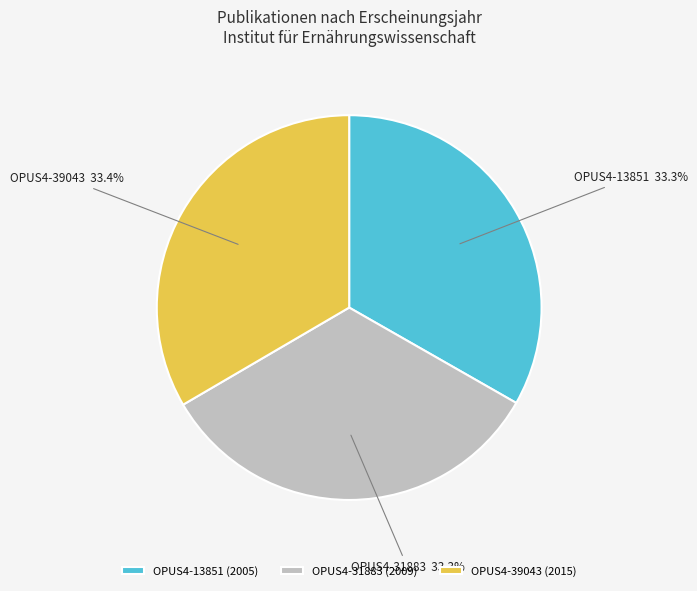

Does OPUS4-13851 account for over 50% of the chart?

No